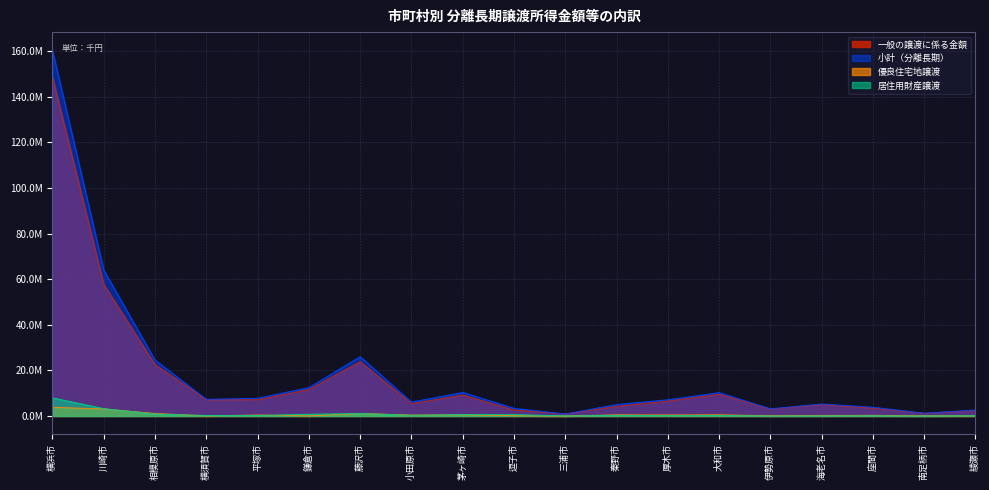

What is the value of the 小計（分離長期） point at the 10th from the left?

3355986